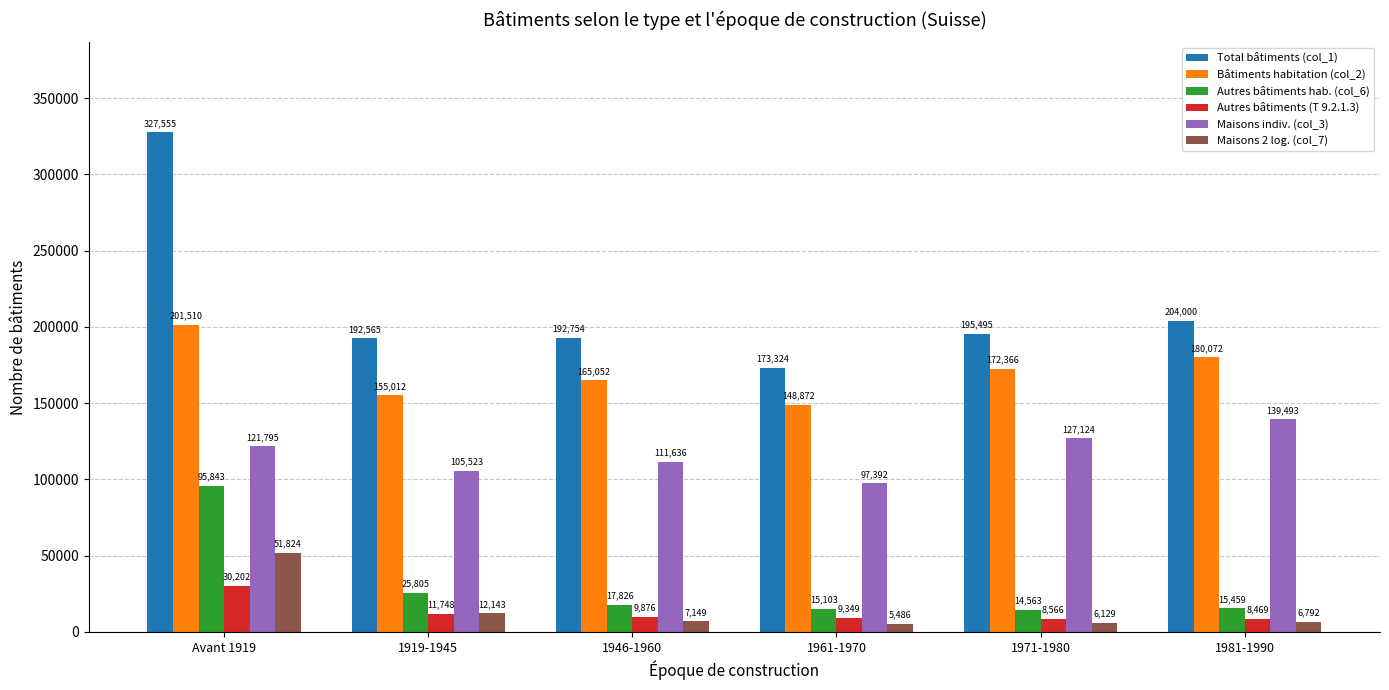

What is the highest value of the Total bâtiments (col_1) series?

327555